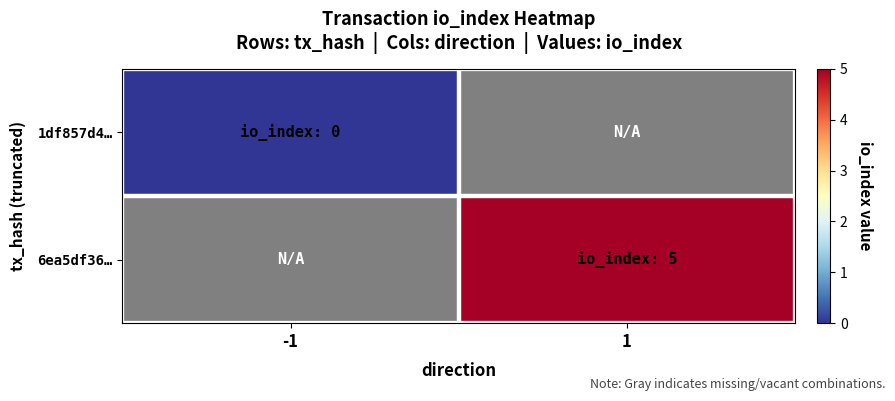

Which series has the widest spread of values?

1df857d4…